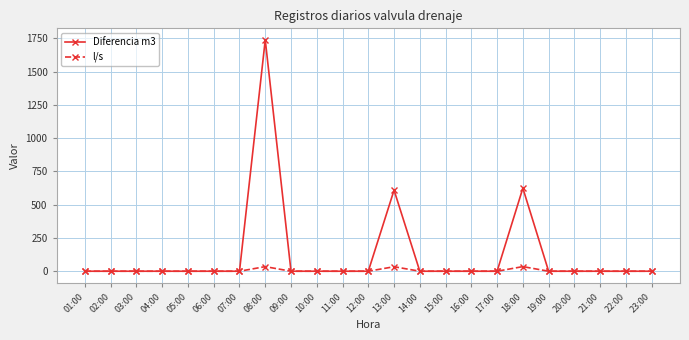

How many categories are shown in the chart?

23